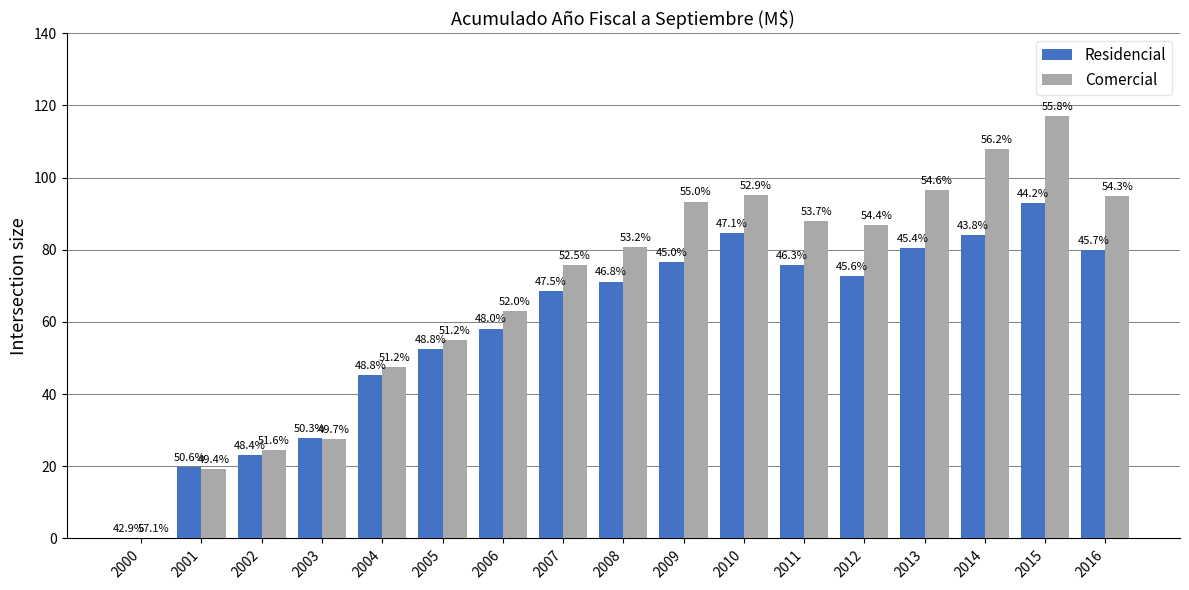

Reading right to left, extract all data points from this chart.

Residencial: 2016=80.0	2015=92.8	2014=84.1	2013=80.4	2012=72.8	2011=75.7	2010=84.6	2009=76.5	2008=71.2	2007=68.6	2006=58.2	2005=52.6	2004=45.3	2003=27.8	2002=23.0	2001=19.7	2000=0.0
Comercial: 2016=94.9	2015=117.1	2014=107.9	2013=96.5	2012=86.9	2011=87.9	2010=95.1	2009=93.4	2008=80.8	2007=75.8	2006=63.0	2005=55.0	2004=47.6	2003=27.5	2002=24.5	2001=19.2	2000=0.0